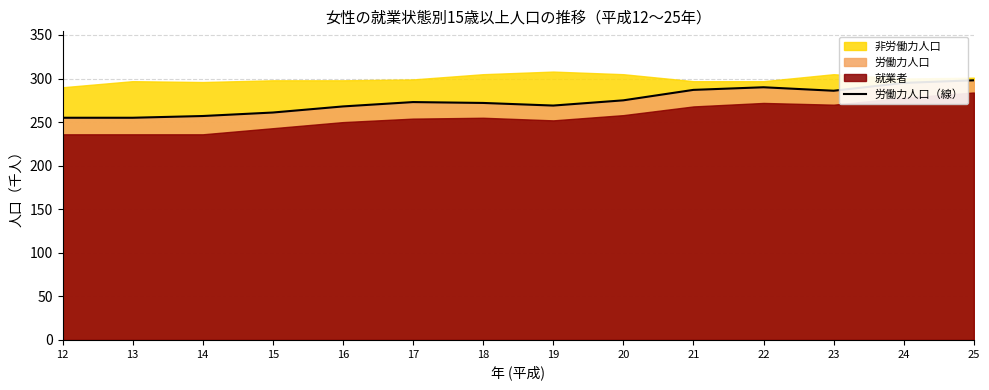

At which category does the chart reach its minimum across all series?

12